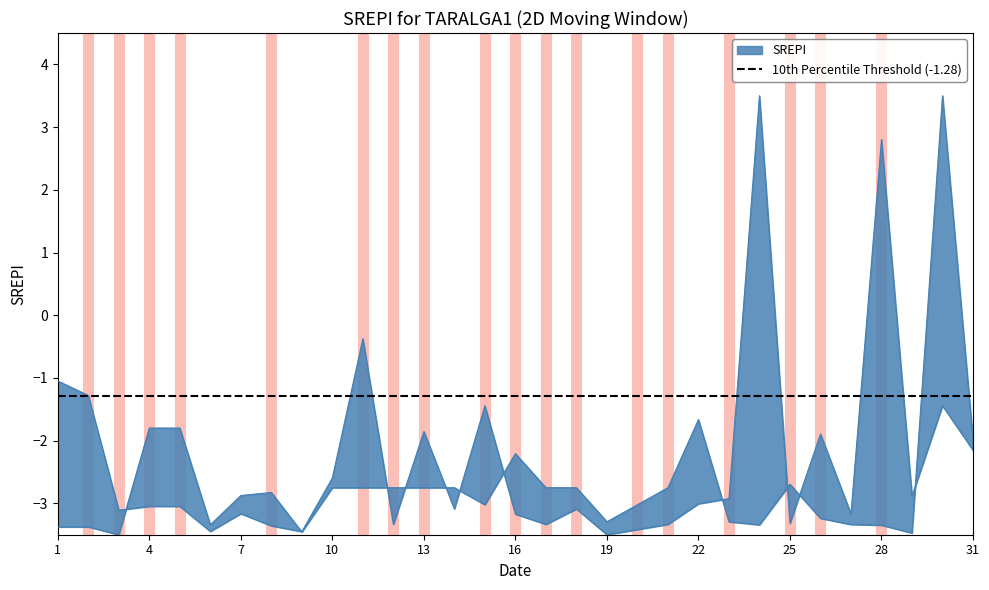

Is it true that Вартість всього (без ПДВ), грн. equals -0.7 at 2?

False